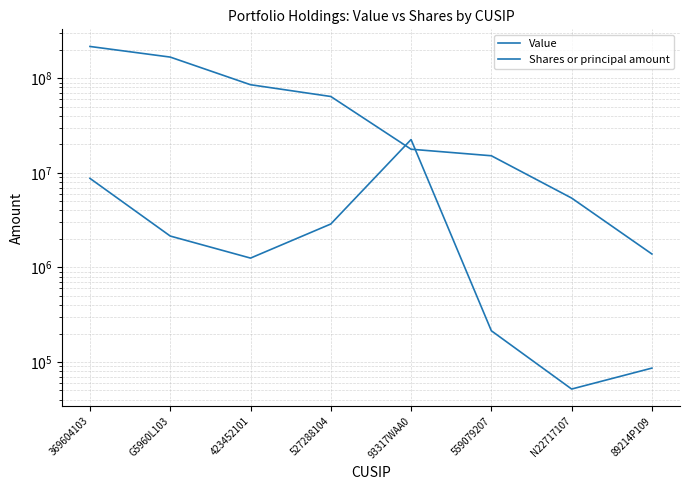

The value of Value at N22717107 is 9317812. True or false?

False